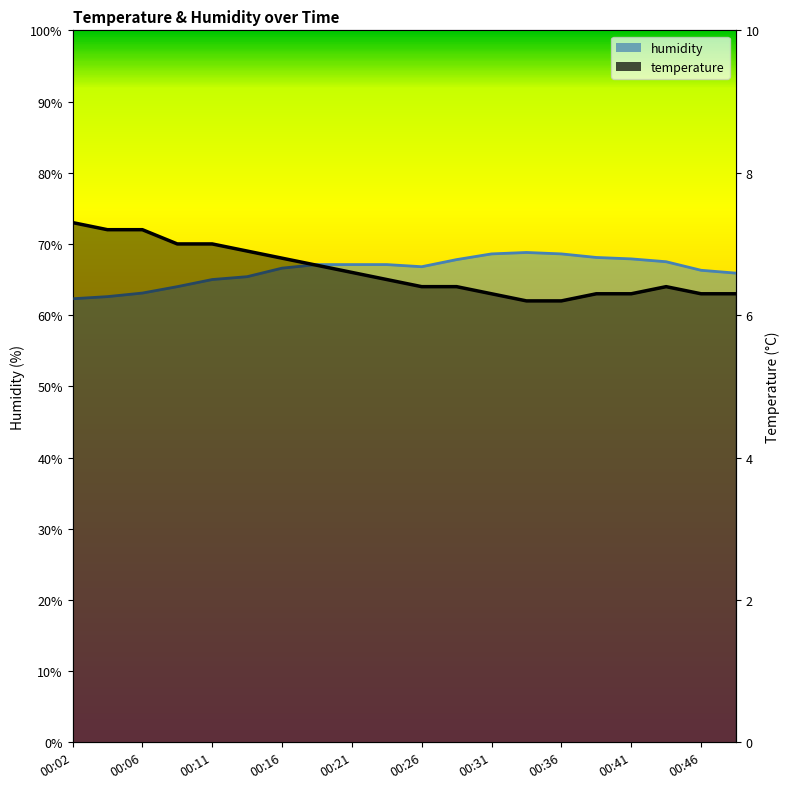

Is the value of temperature at 00:09 greater than the value of humidity at 00:02?

Yes